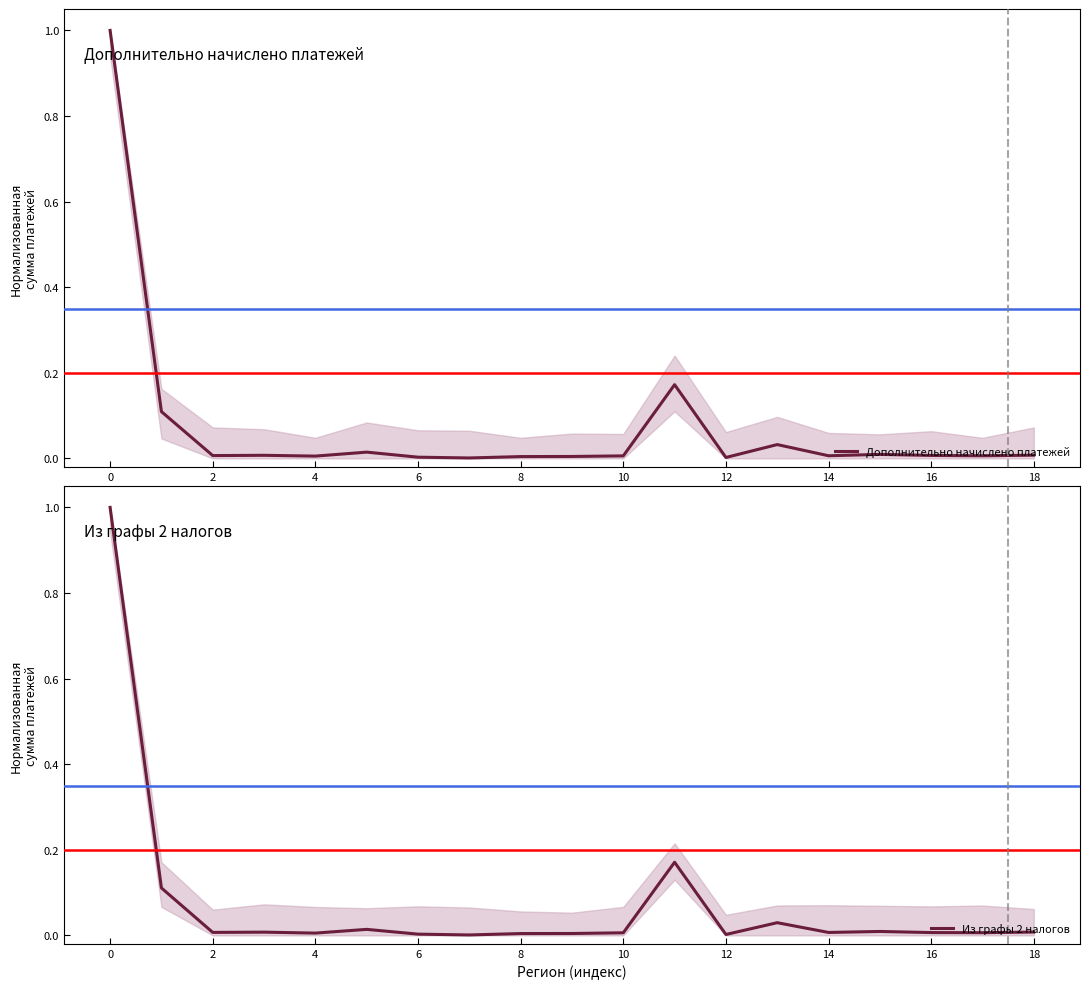

Between 2 and 15, which series saw the biggest shift?

Из графы 2 налогов